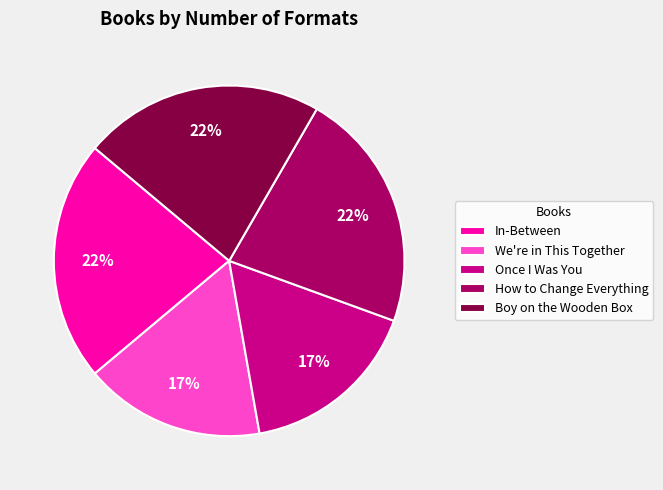

Do How to Change Everything and In-Between together represent more than half of the pie?

No